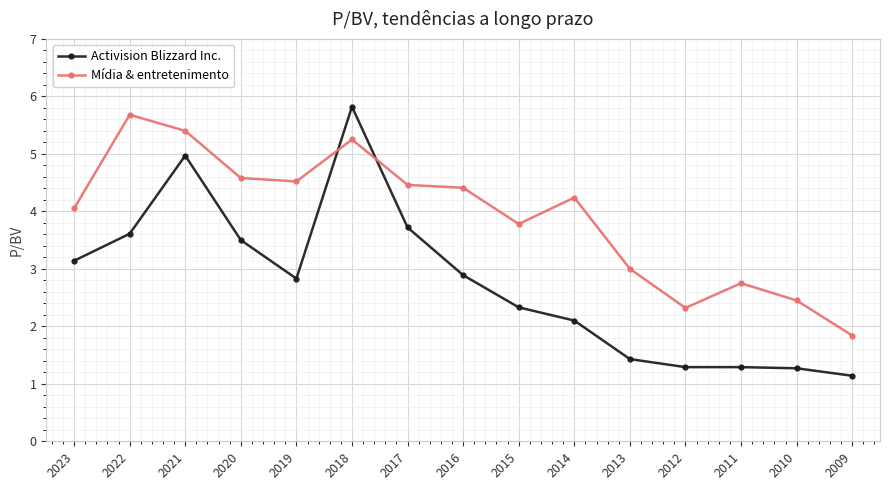

Does the chart display data point markers on the line(s)?

Yes